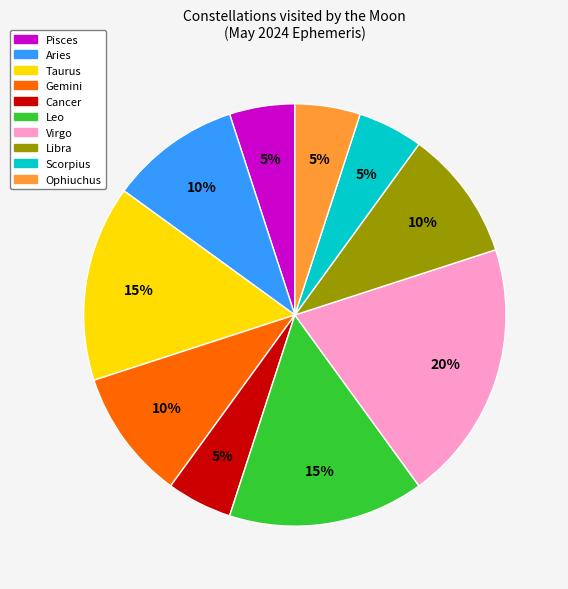

What is the largest slice in the pie chart?

Virgo